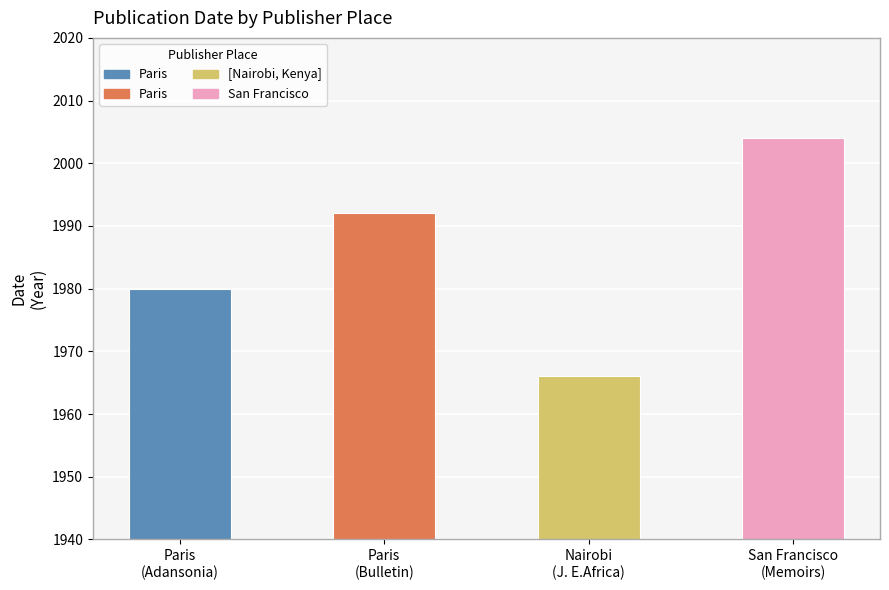

What is the ratio of the value at Paris
(Adansonia) to the value at Nairobi
(J. E.Africa)?

1.0